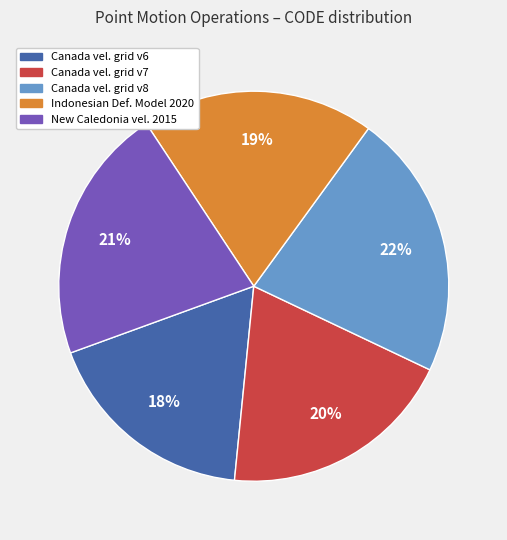

Count the number of slices in the pie.

5